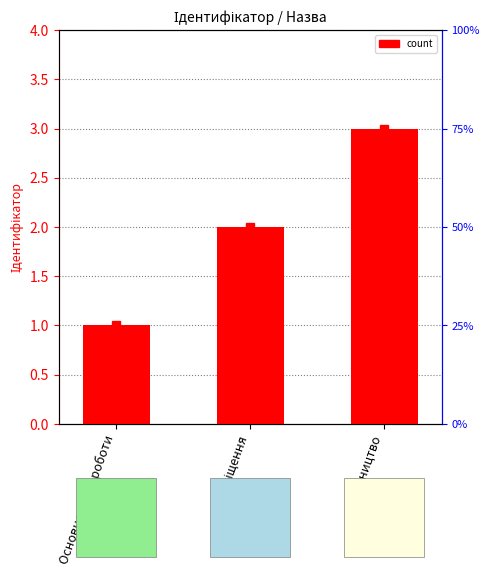

What is the change in value from Основне місце роботи to Сумісництво?

+2